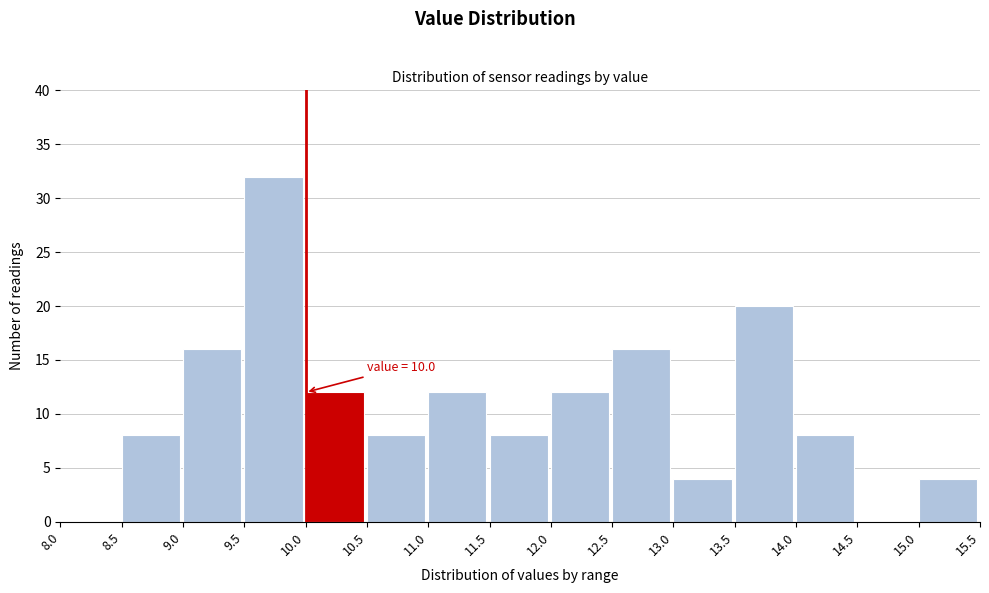

Which range on the x-axis has the tallest bar?

9.5 to 10.0